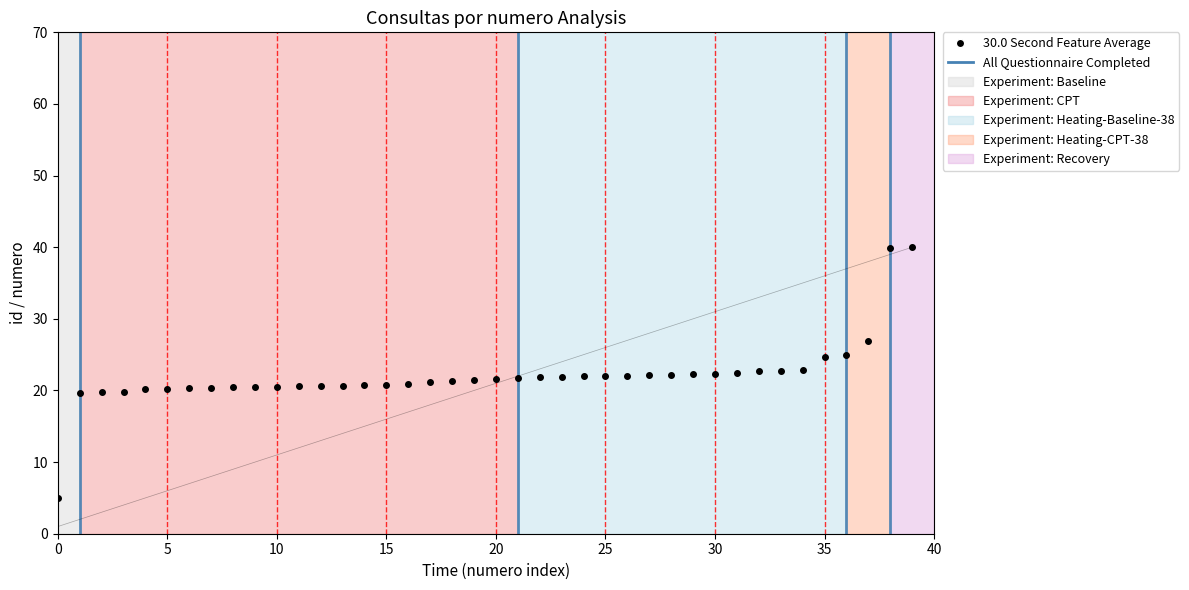

What is the greatest value displayed?

40.0